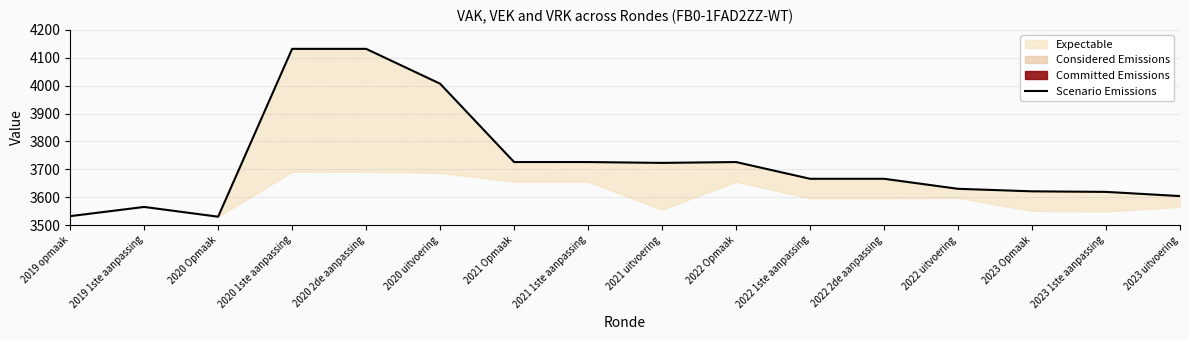

Rank the categories by value from highest to lowest.

2020 1ste aanpassing, 2020 2de aanpassing, 2020 uitvoering, 2021 Opmaak, 2021 1ste aanpassing, 2022 Opmaak, 2021 uitvoering, 2022 1ste aanpassing, 2022 2de aanpassing, 2022 uitvoering, 2023 Opmaak, 2023 1ste aanpassing, 2023 uitvoering, 2019 1ste aanpassing, 2019 opmaak, 2020 Opmaak